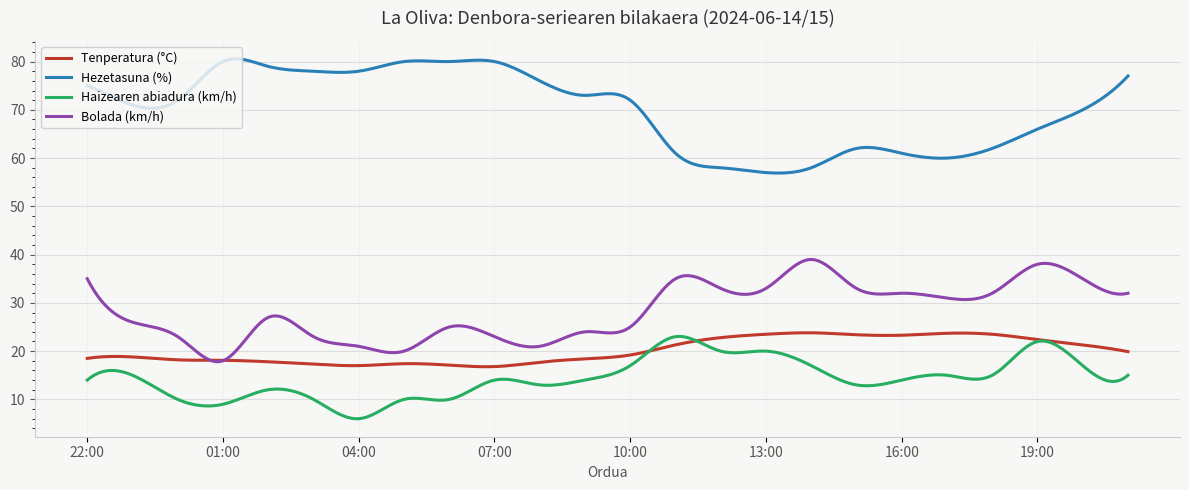

What is the minimum value shown in the chart?

6.0